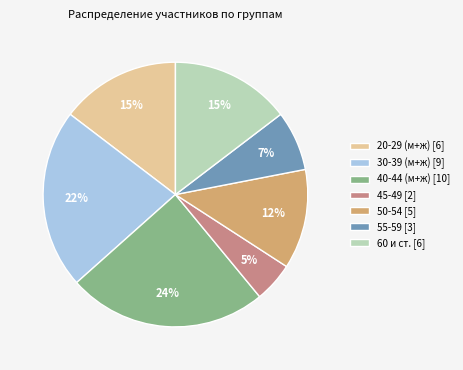

How many segments does this pie chart have?

7